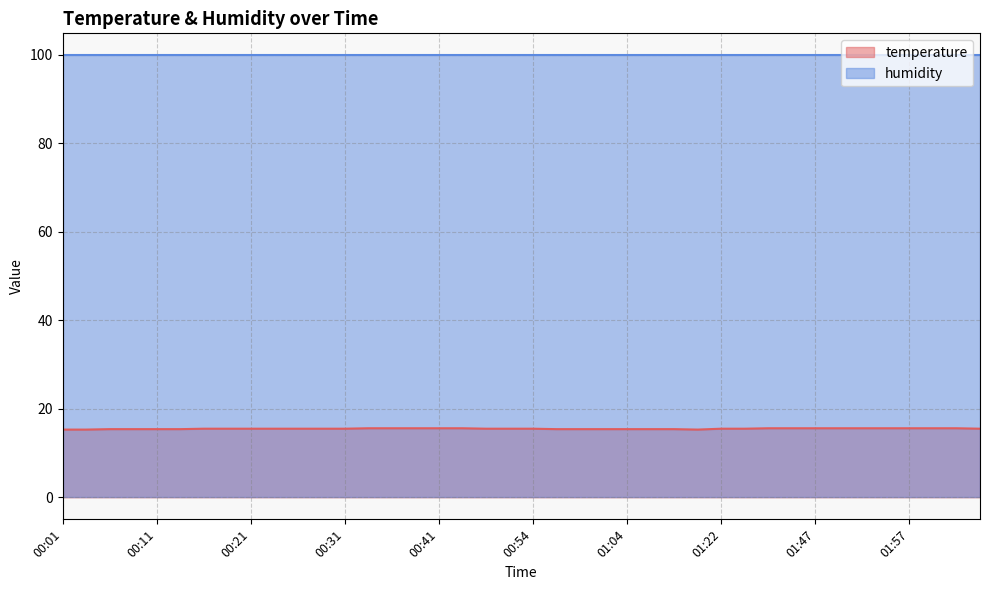

List the labels in order of value, smallest first.

00:01, 00:04, 01:15, 00:06, 00:09, 00:11, 00:14, 00:56, 00:59, 01:01, 01:04, 01:06, 01:09, 00:16, 00:19, 00:21, 00:23, 00:26, 00:28, 00:31, 00:49, 00:51, 00:54, 01:22, 01:31, 02:05, 00:33, 00:36, 00:38, 00:41, 00:46, 01:34, 01:41, 01:47, 01:49, 01:52, 01:55, 01:57, 02:00, 02:02